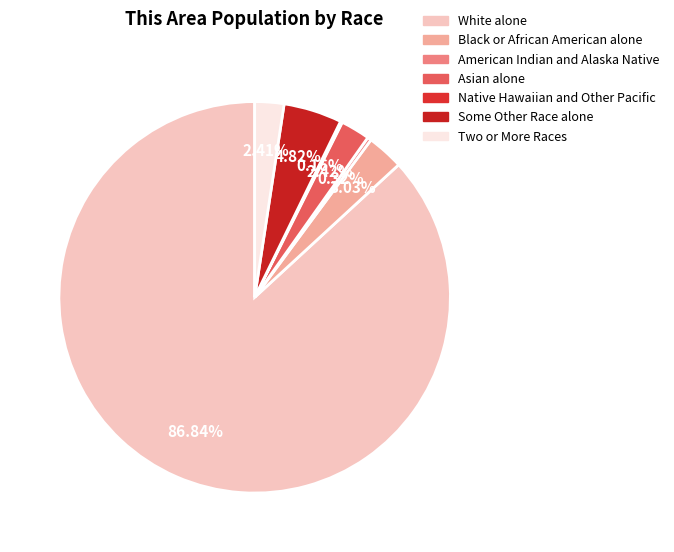

To the nearest percent, what is the combined percentage of White alone and American Indian and Alaska Native?

87%